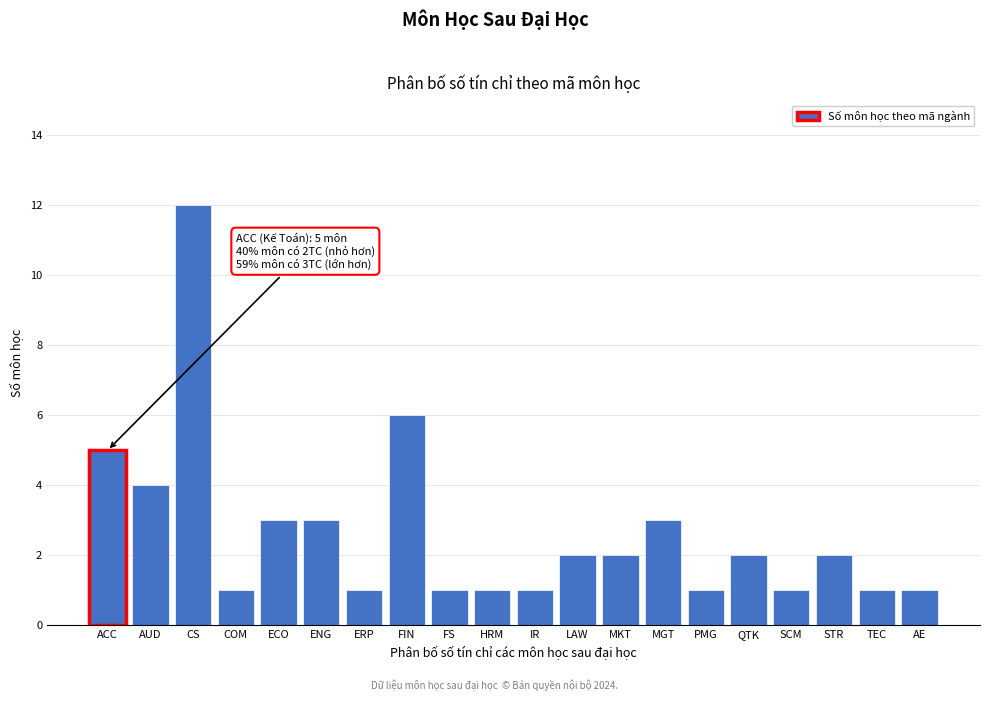

Reading right to left, what are all the values shown in this chart?

1	1	2	1	2	1	3	2	2	1	1	1	6	1	3	3	1	12	4	5